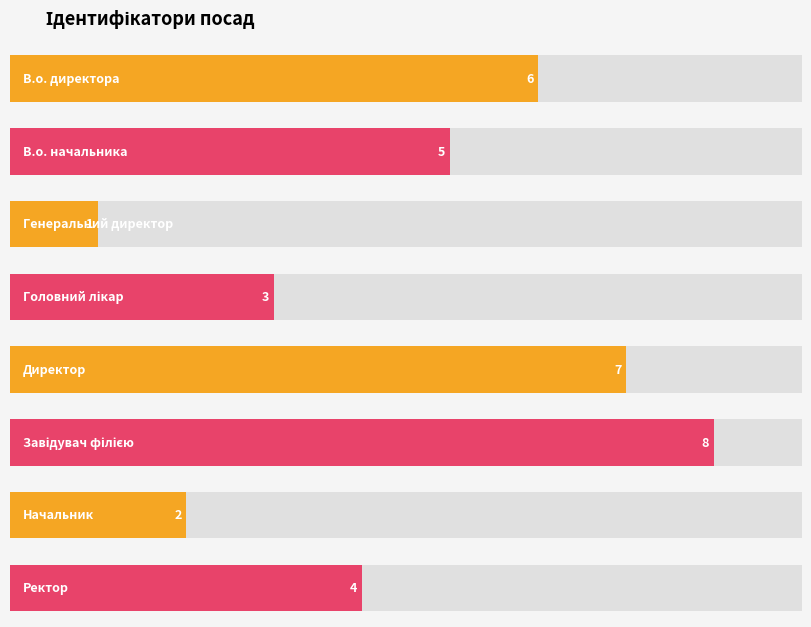

The chart shows a value of 2 at Начальник. True or false?

True